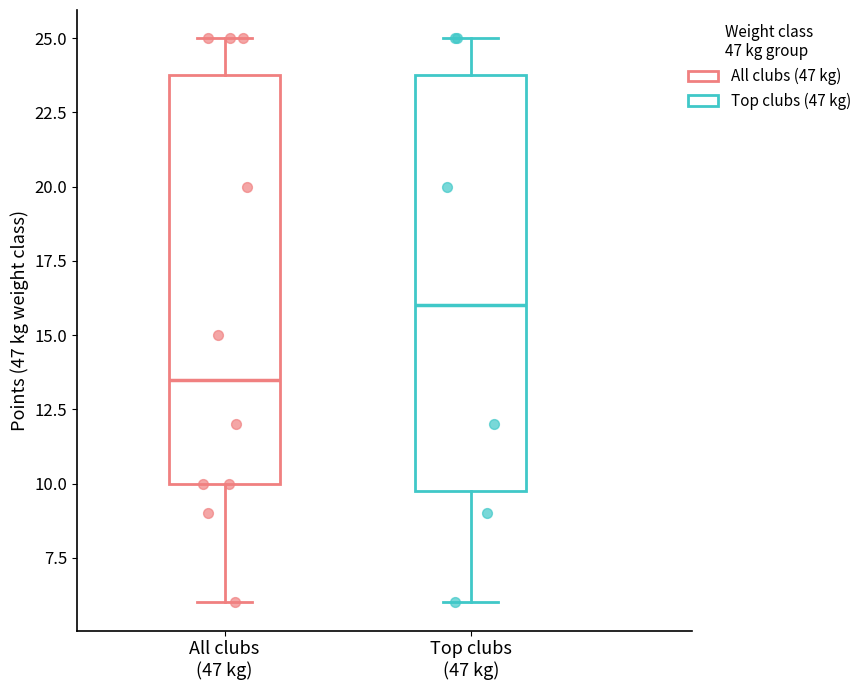

Which box's median line is the lowest?

All clubs (47 kg)